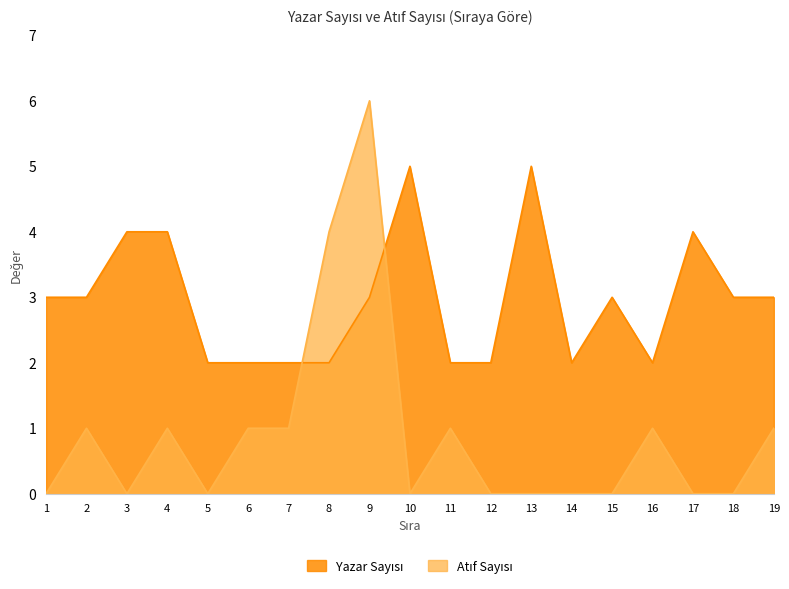

Read the Yazar Sayısı value at 18.

3